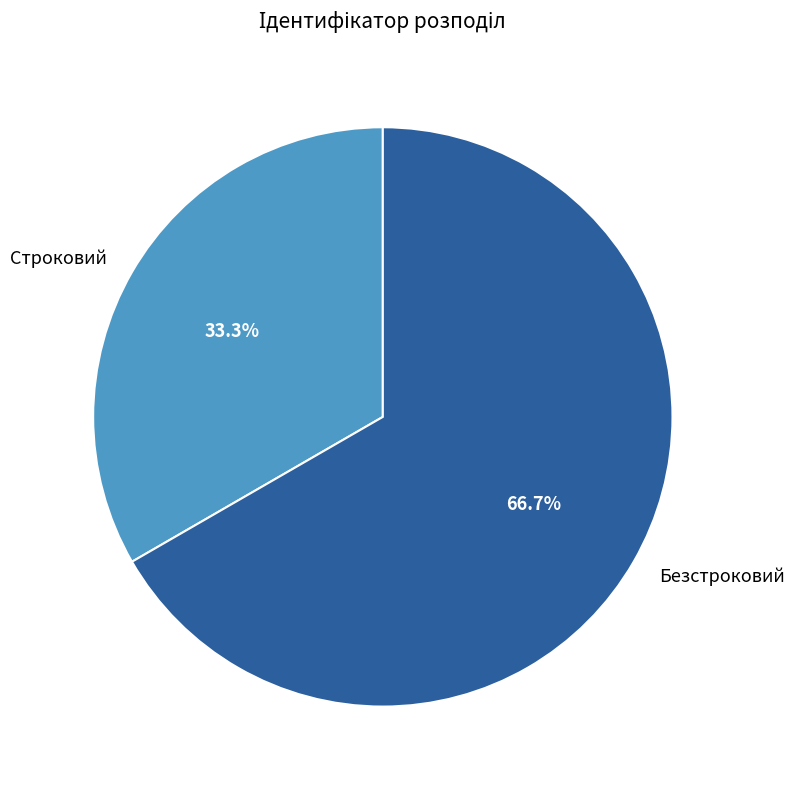

To the nearest percent, what is the combined percentage of Строковий and Безстроковий?

100%